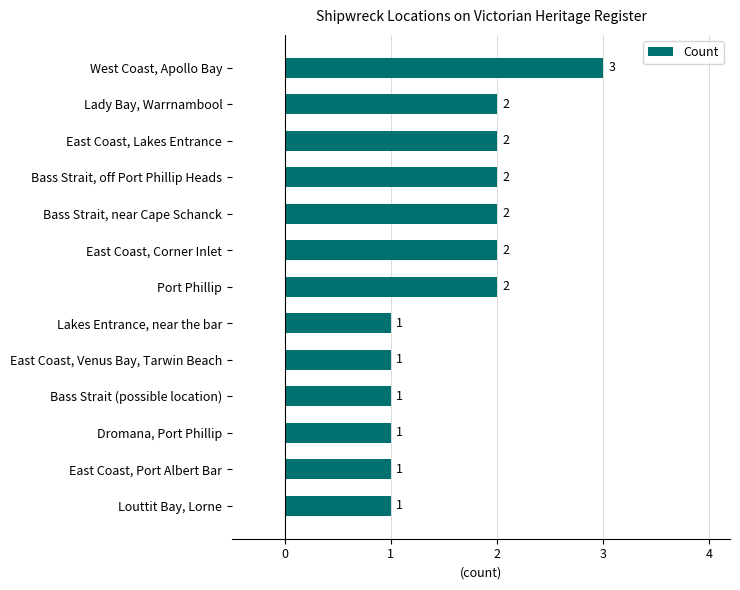

At which category does the chart reach its peak across all series?

West Coast, Apollo Bay